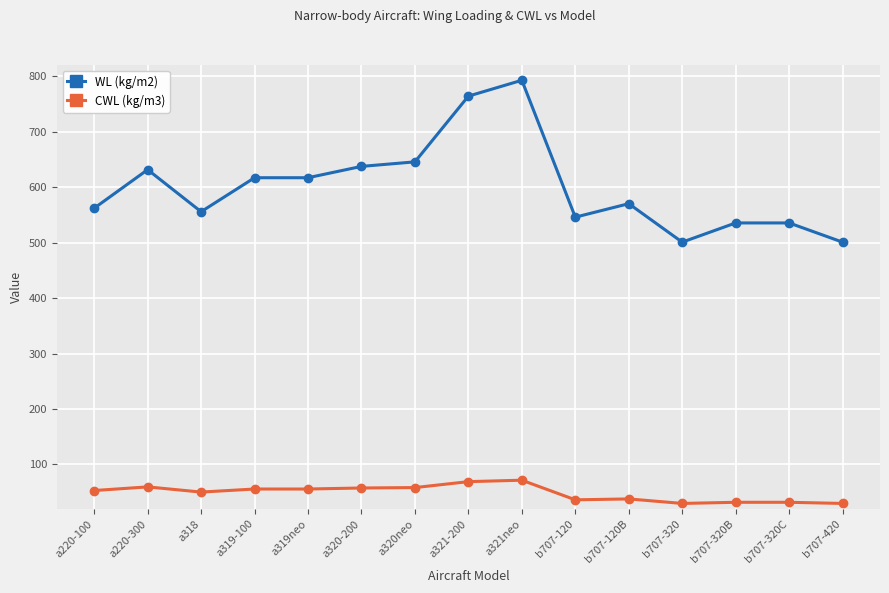

Is the value of WL (kg/m2) at a320-200 greater than the value of CWL (kg/m3) at a320neo?

Yes